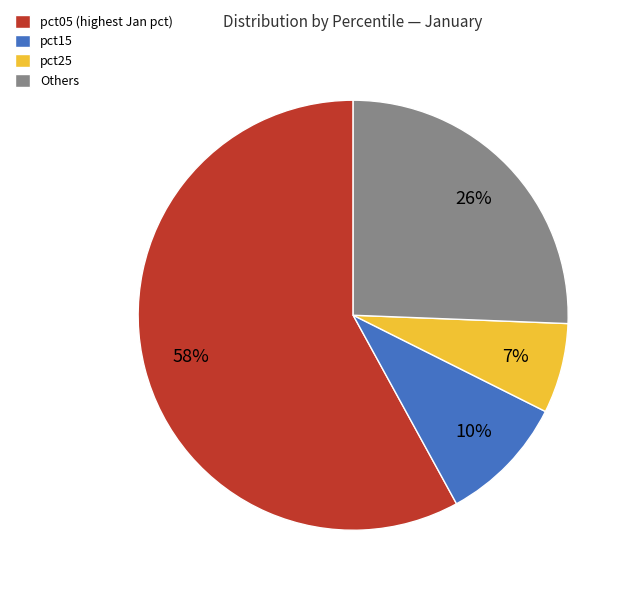

The Others slice represents 26% of the pie. True or false?

True